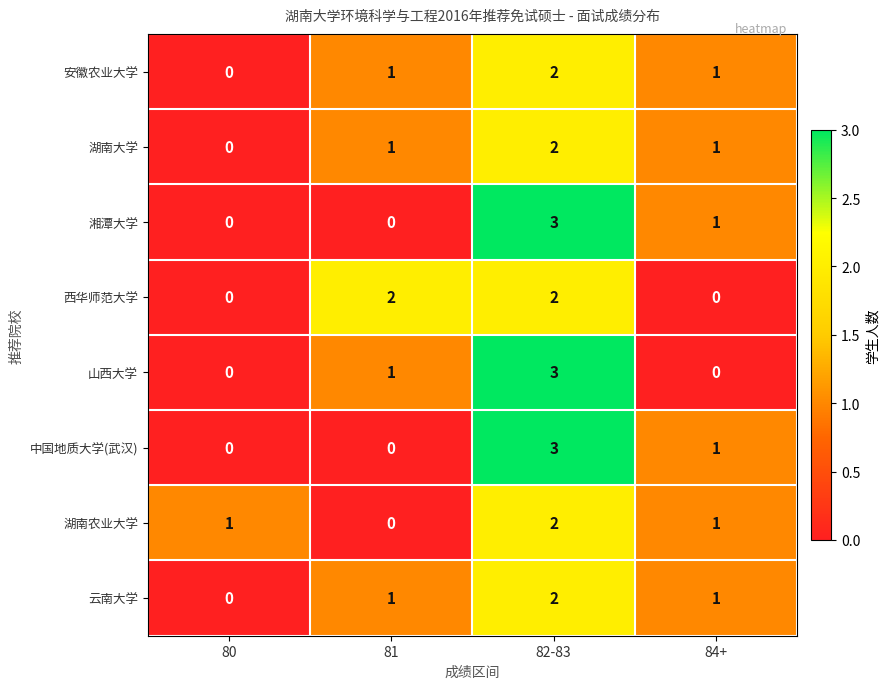

What is the sum of all 安徽农业大学 values?

4